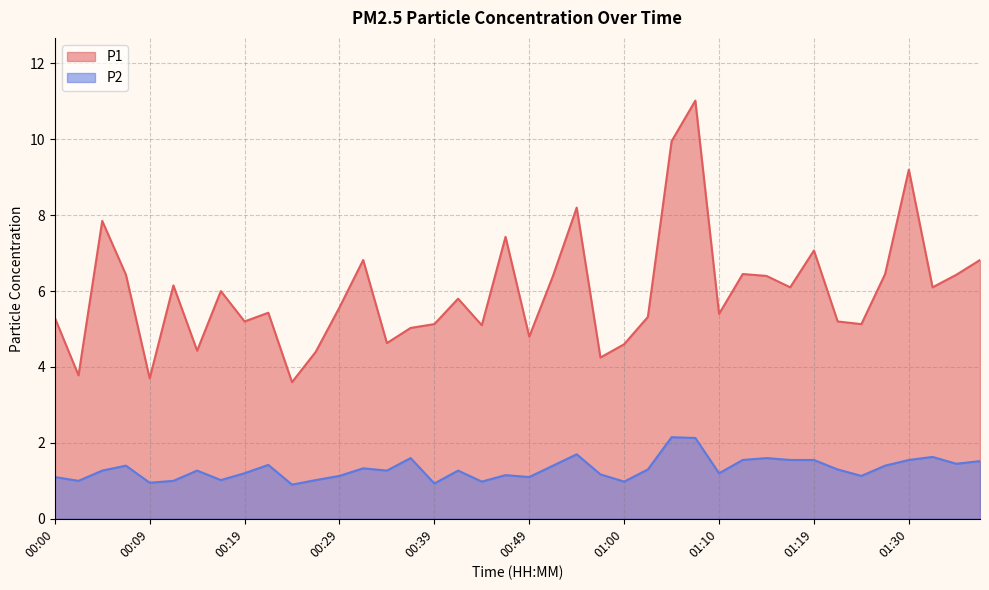

Reading left to right, extract all data points from this chart.

P1: 00:00=5.3	00:02=3.8	00:04=7.8	00:07=6.4	00:09=3.7	00:12=6.2	00:14=4.4	00:17=6.0	00:19=5.2	00:22=5.4	00:24=3.6	00:27=4.4	00:29=5.6	00:32=6.8	00:34=4.6	00:36=5.0	00:39=5.1	00:41=5.8	00:44=5.1	00:46=7.4	00:49=4.8	00:51=6.4	00:54=8.2	00:57=4.2	01:00=4.6	01:02=5.3	01:04=9.9	01:07=11.0	01:10=5.4	01:12=6.5	01:14=6.4	01:17=6.1	01:19=7.1	01:22=5.2	01:24=5.1	01:27=6.5	01:30=9.2	01:32=6.1	01:34=6.4	01:37=6.8
P2: 00:00=1.1	00:02=1.0	00:04=1.3	00:07=1.4	00:09=0.9	00:12=1.0	00:14=1.3	00:17=1.0	00:19=1.2	00:22=1.4	00:24=0.9	00:27=1.0	00:29=1.1	00:32=1.3	00:34=1.3	00:36=1.6	00:39=0.9	00:41=1.3	00:44=1.0	00:46=1.1	00:49=1.1	00:51=1.4	00:54=1.7	00:57=1.2	01:00=1.0	01:02=1.3	01:04=2.1	01:07=2.1	01:10=1.2	01:12=1.6	01:14=1.6	01:17=1.6	01:19=1.6	01:22=1.3	01:24=1.1	01:27=1.4	01:30=1.6	01:32=1.6	01:34=1.4	01:37=1.5